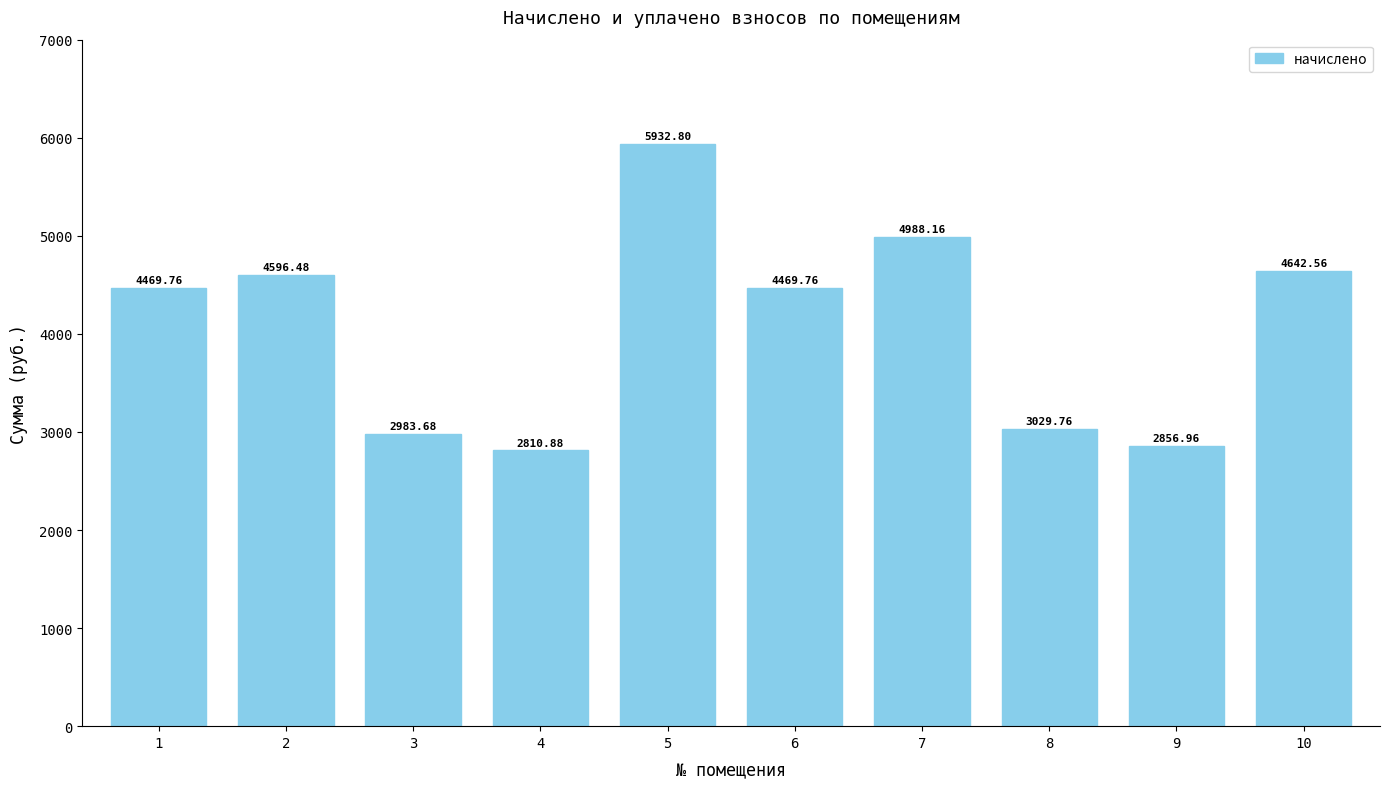

Is it true that the value at 6 is 4469.8?

True